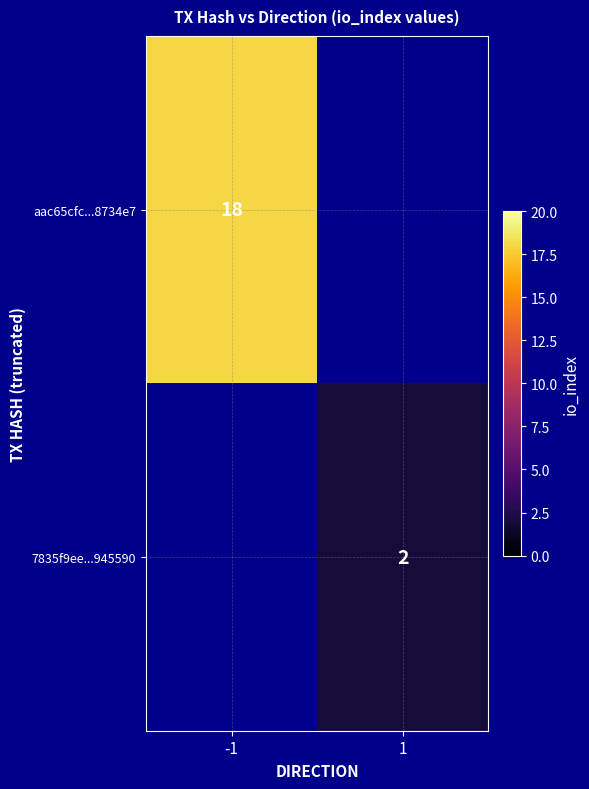

The value of aac65cfc...8734e7 at -1 is 26. True or false?

False